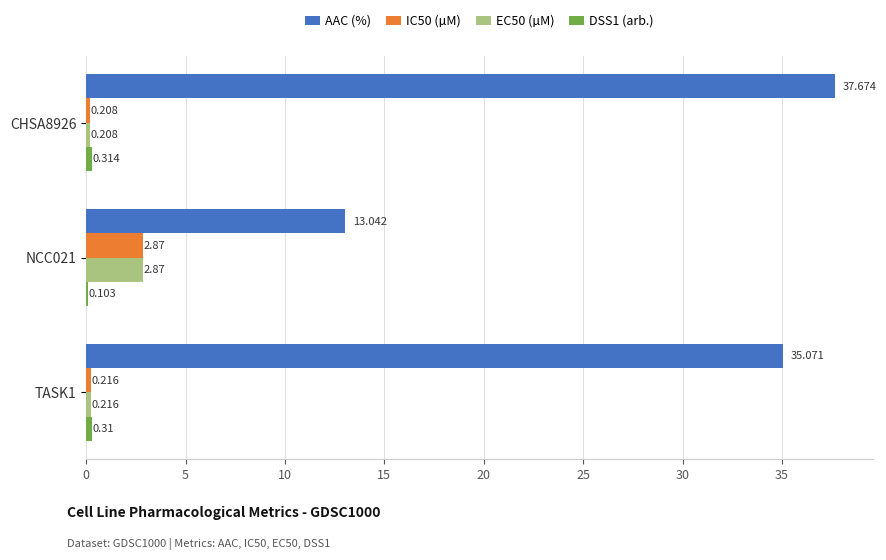

Which series changed the most between CHSA8926 and NCC021?

AAC (%)